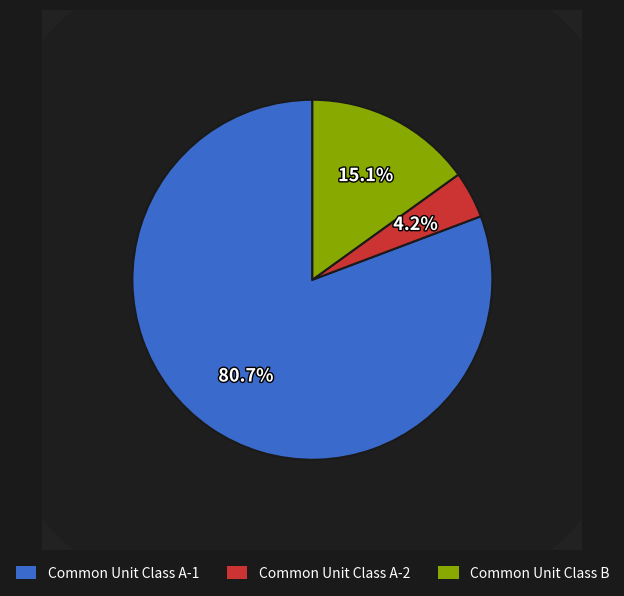

Does any single category account for the majority?

Yes